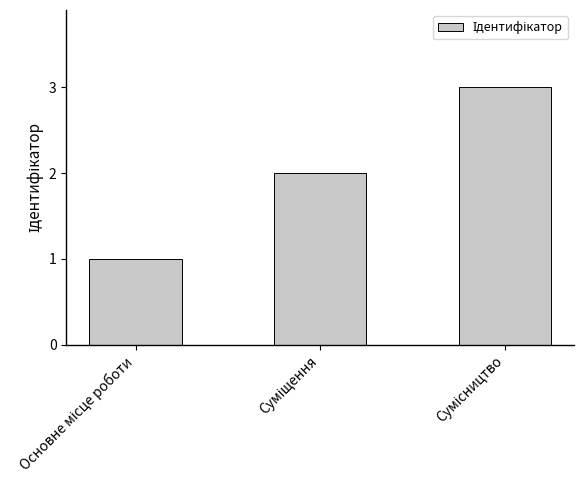

Count the values in the range 1 to 3.

3